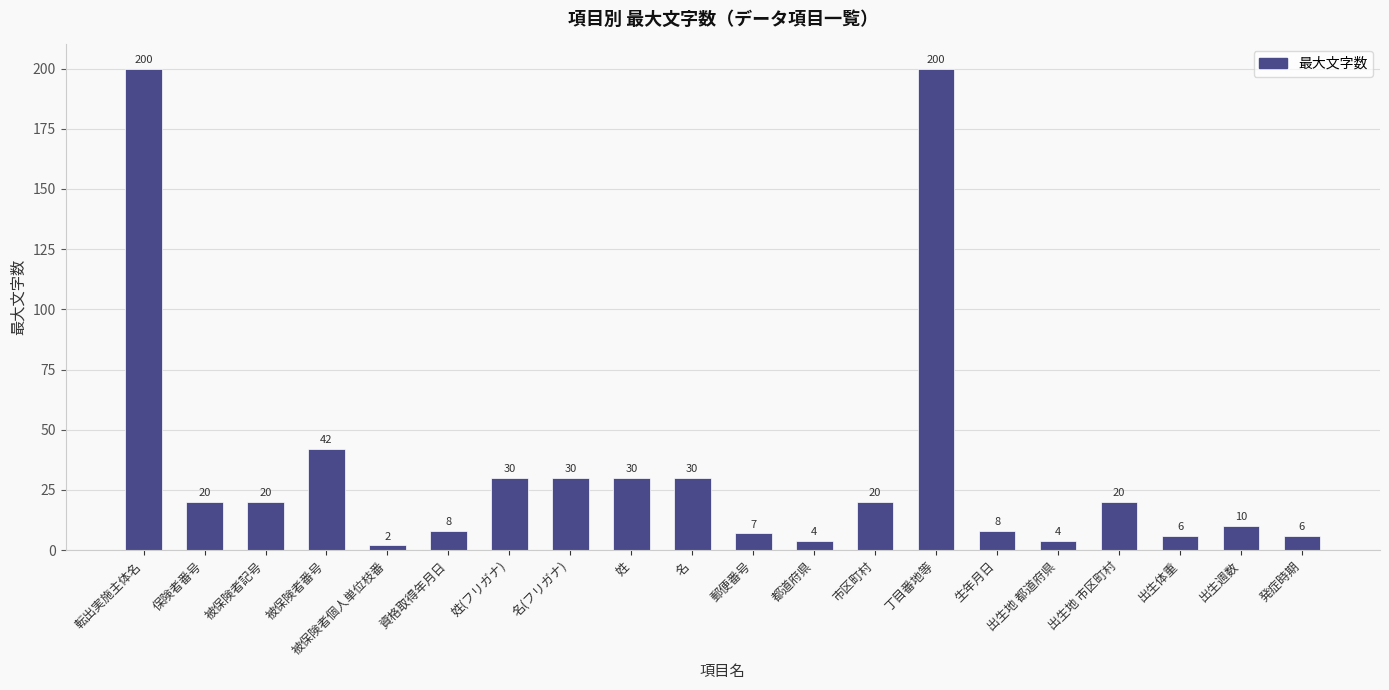

Which has a higher value, 市区町村 or 資格取得年月日?

市区町村